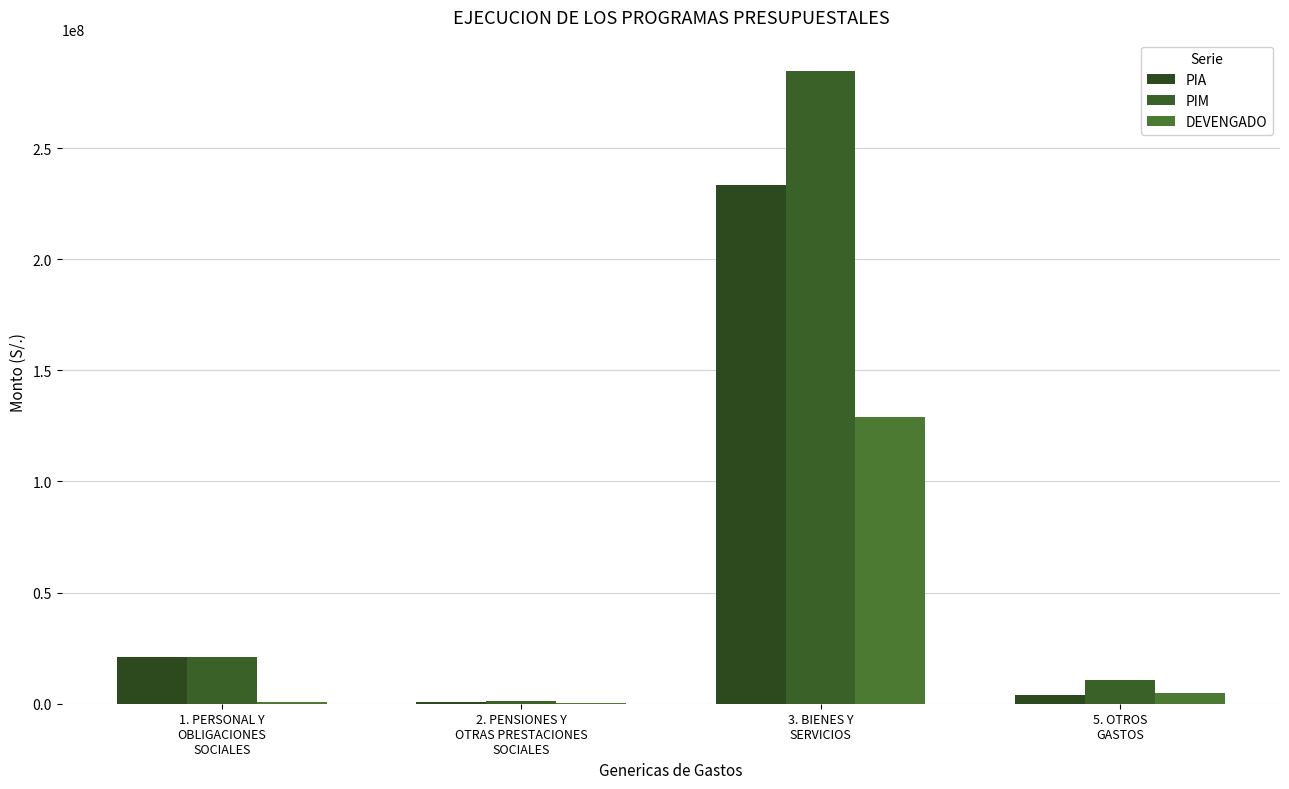

What is the spread (max minus min) of values at 3. BIENES Y
SERVICIOS?

155646443.4